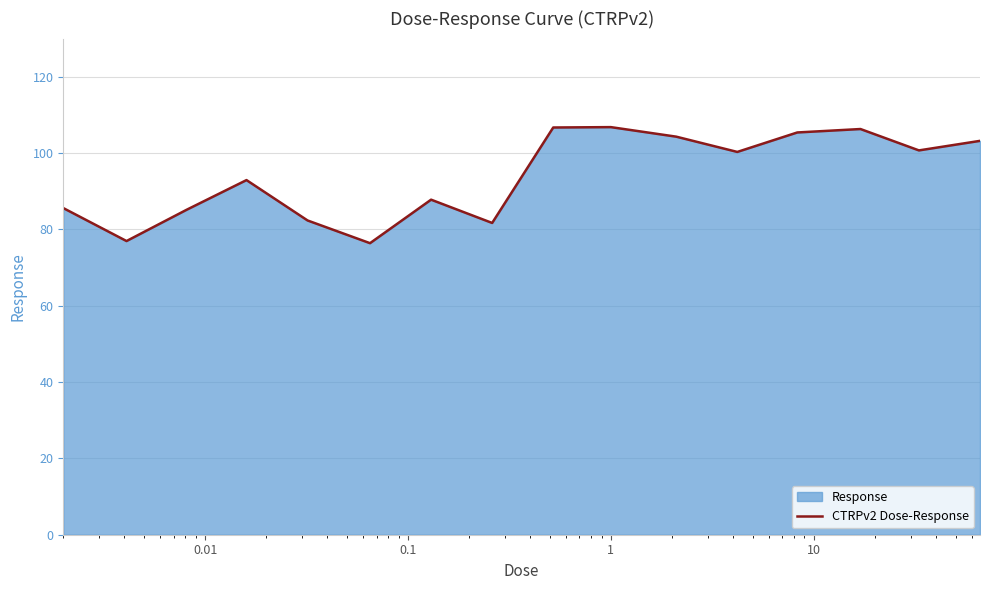

What is the difference between the maximum and minimum values?

30.4